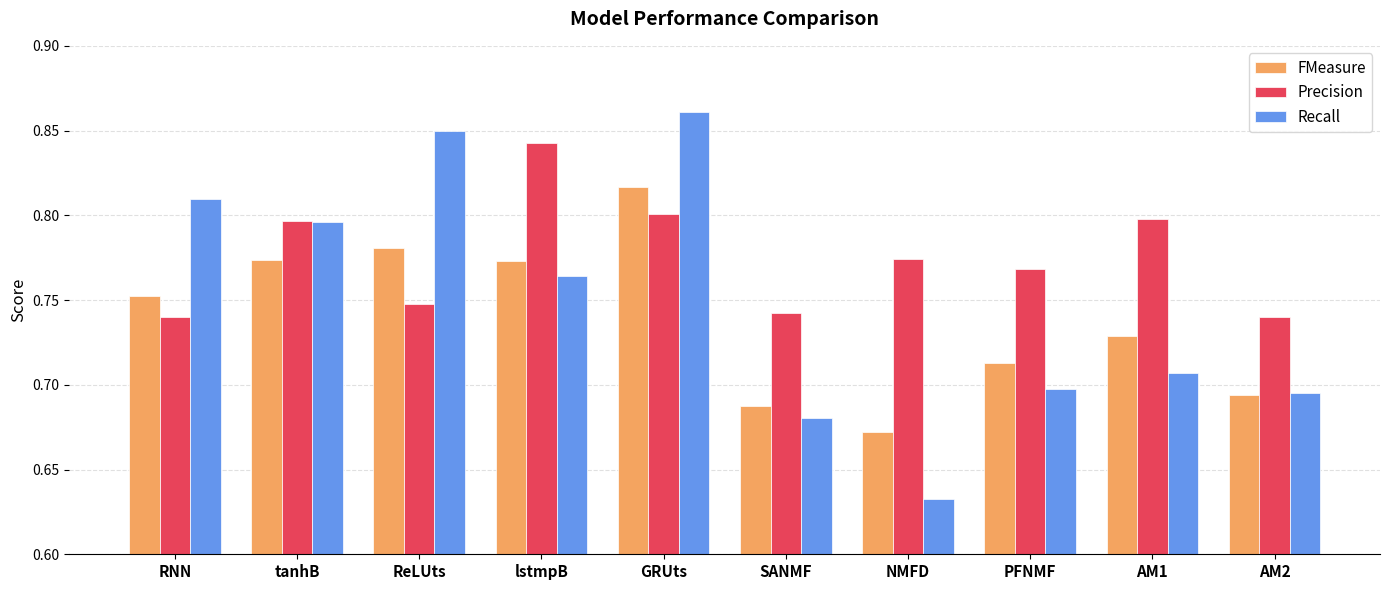

How many groups of bars are there?

10